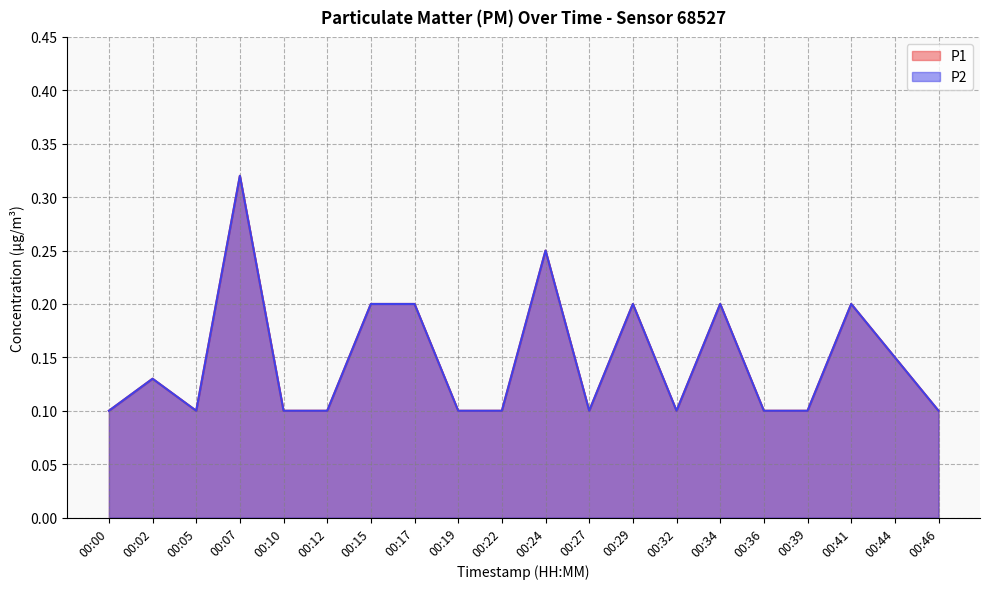

True or false: P2 and P1 cross at least once.

False